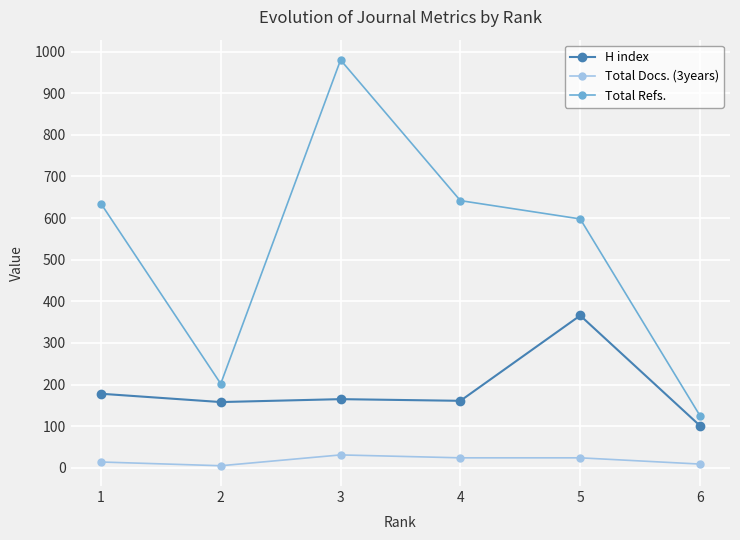

How many Total Docs. (3years) values are between 9 and 24?

4